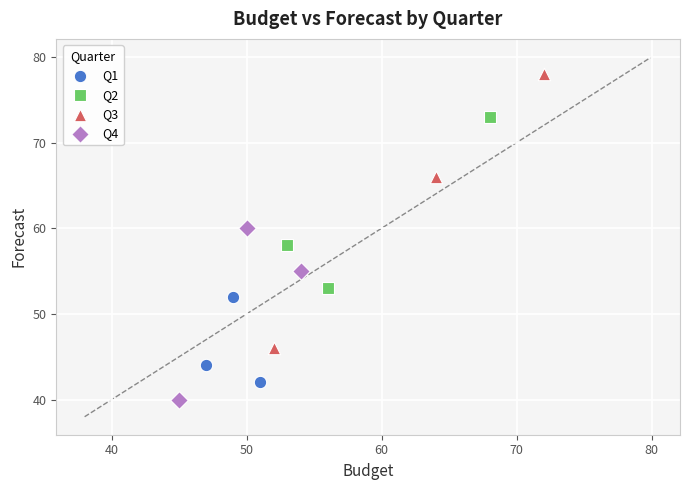

Which series contains the highest Y value?

Q3